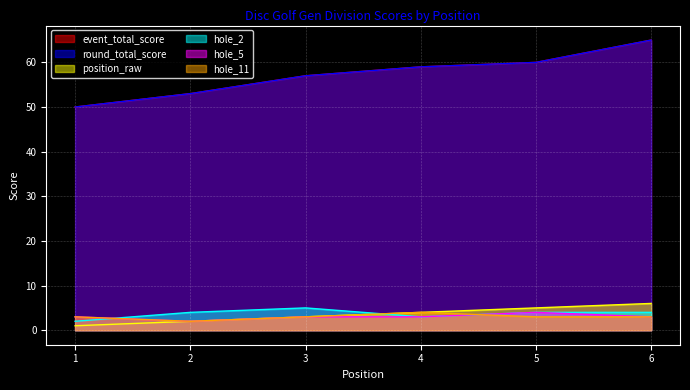

Is it true that hole_5 equals 2 at 2?

True